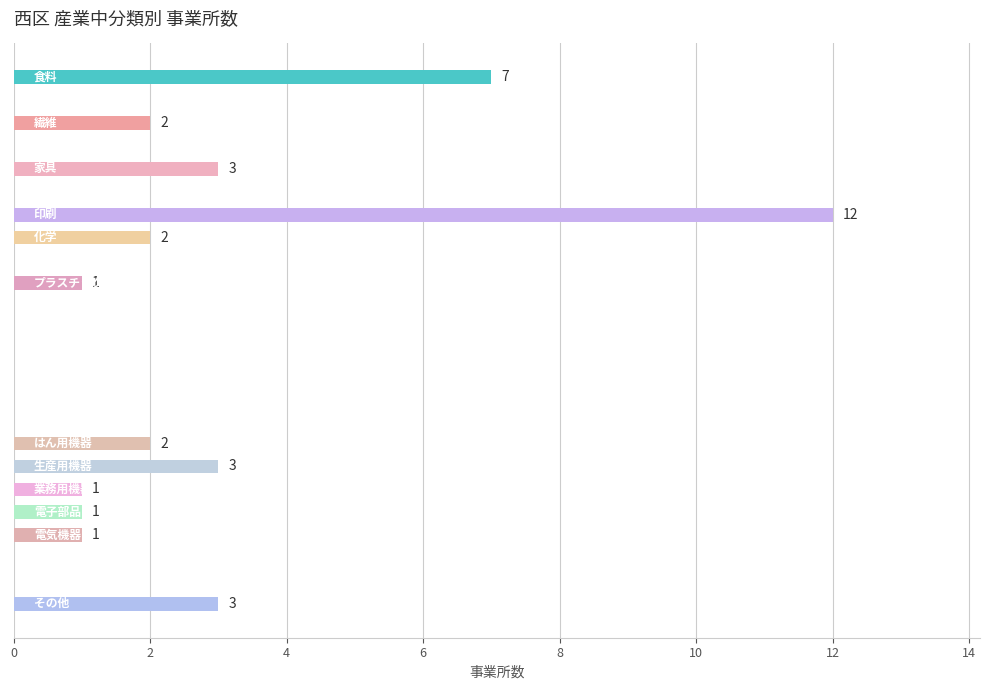

What is the greatest value displayed?

12